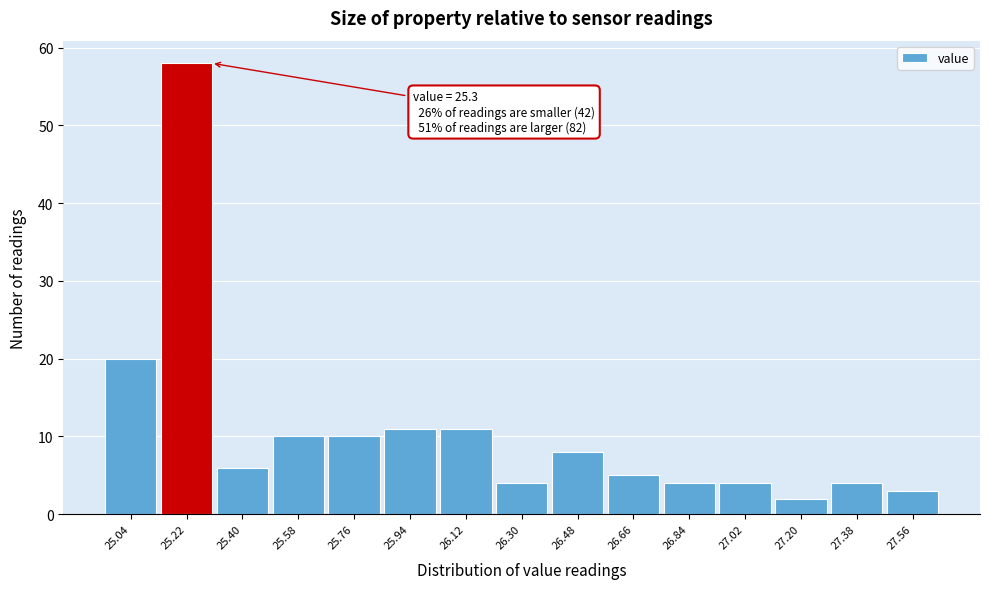

Which range on the x-axis has the tallest bar?

25.13 to 25.31